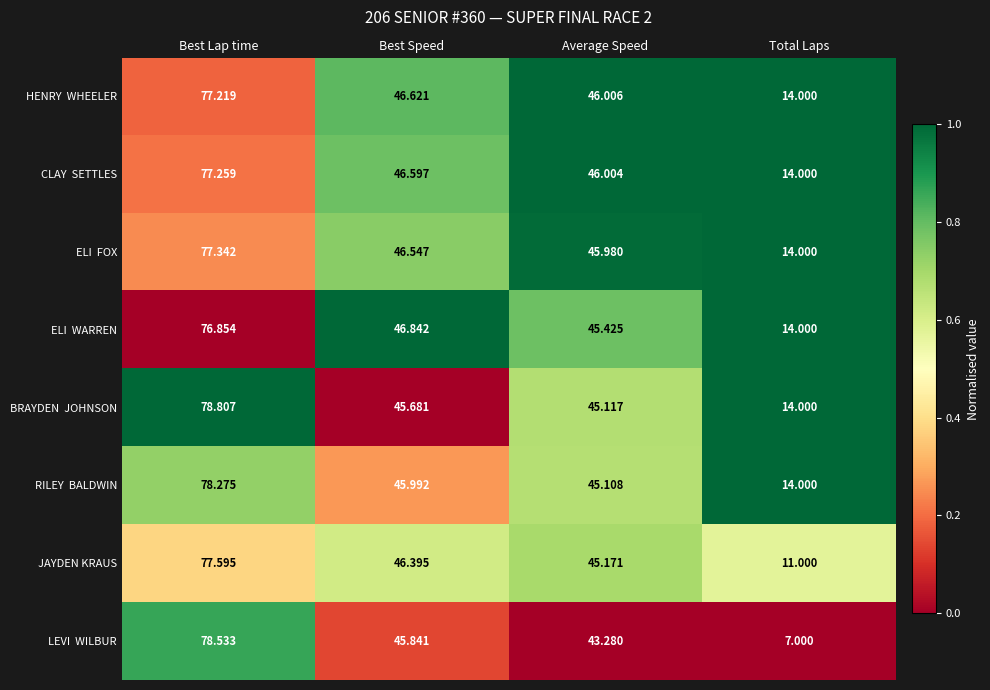

At which category is the sum across all series the highest?

Best Lap time